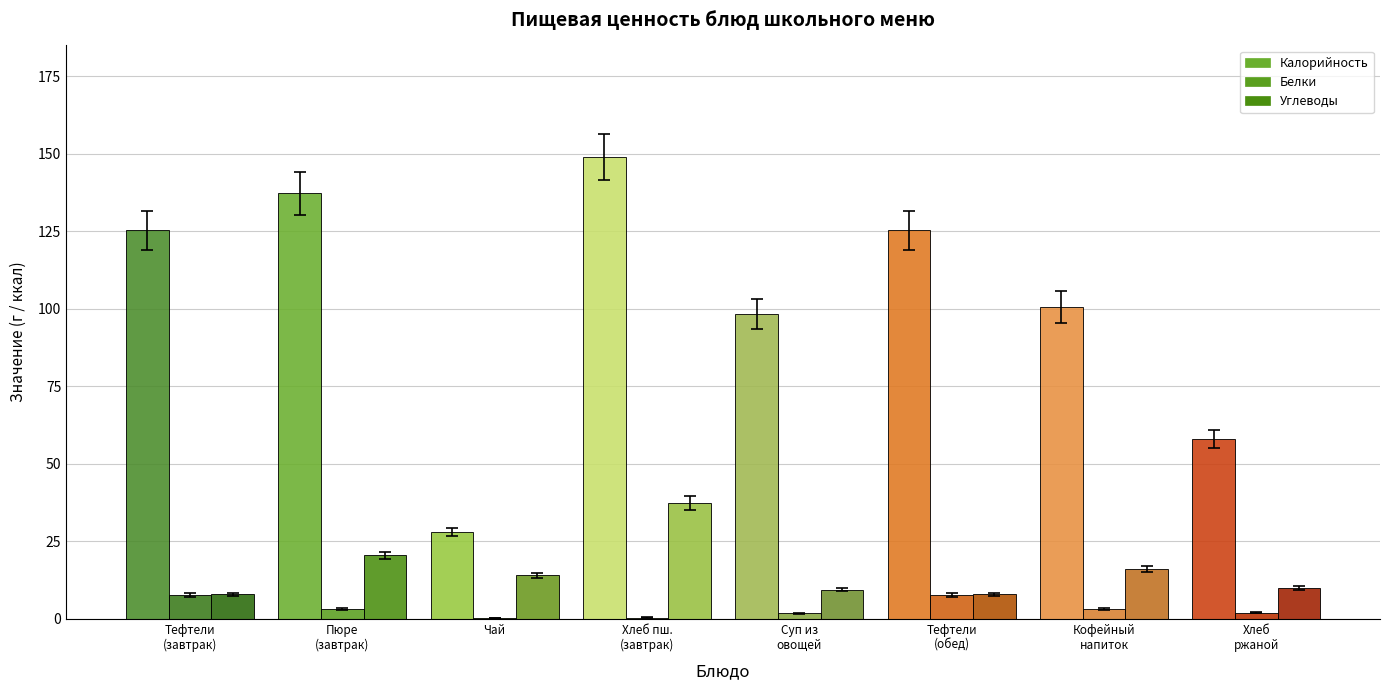

At which category is the sum across all series the highest?

Хлеб пш.
(завтрак)